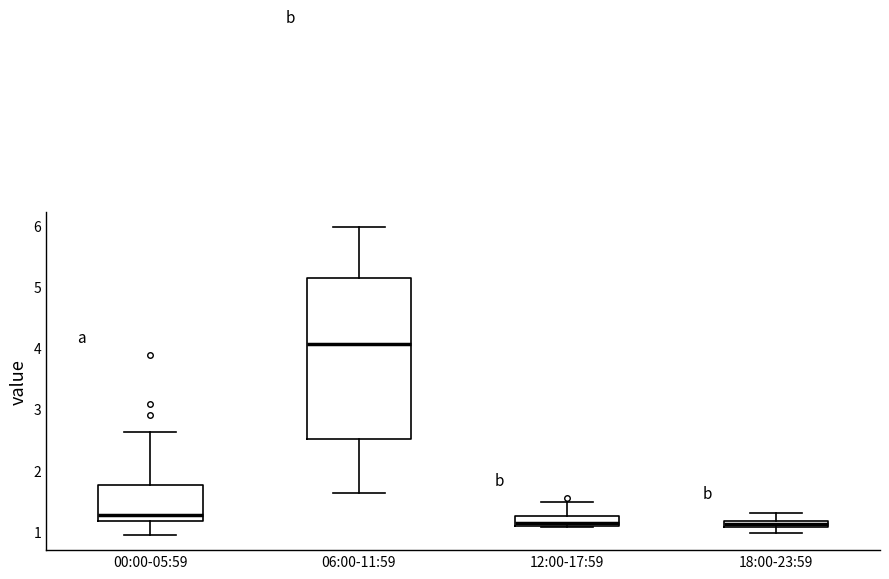

Comparing the boxes themselves (not the whiskers), which one is the tallest?

06:00-11:59